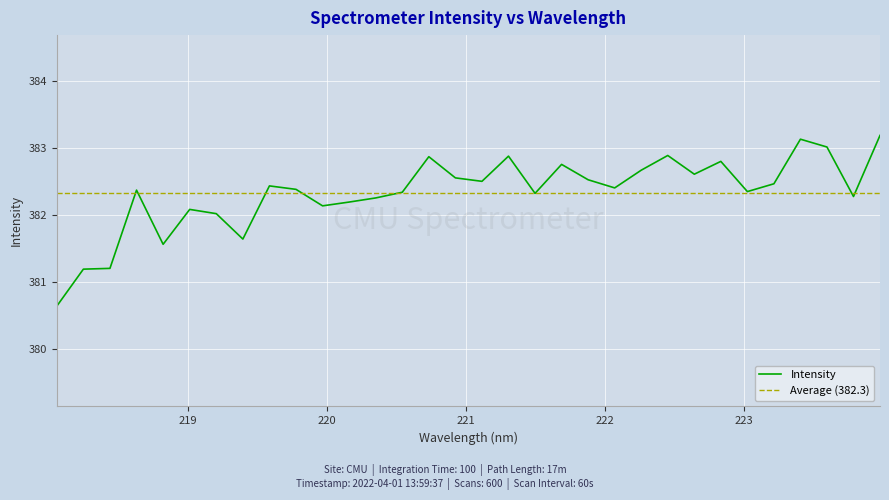

Rank the categories by value from lowest to highest.

218.0596, 218.2508, 218.442, 218.8244, 219.3979, 219.2067, 219.0156, 219.9712, 220.1623, 220.3533, 223.7895, 221.4993, 220.5444, 223.0264, 218.6332, 219.7801, 222.0721, 219.589, 223.2172, 221.1174, 221.8812, 220.9264, 222.6447, 222.263, 221.6902, 222.8355, 220.7354, 221.3083, 222.4538, 223.5987, 223.408, 223.9802